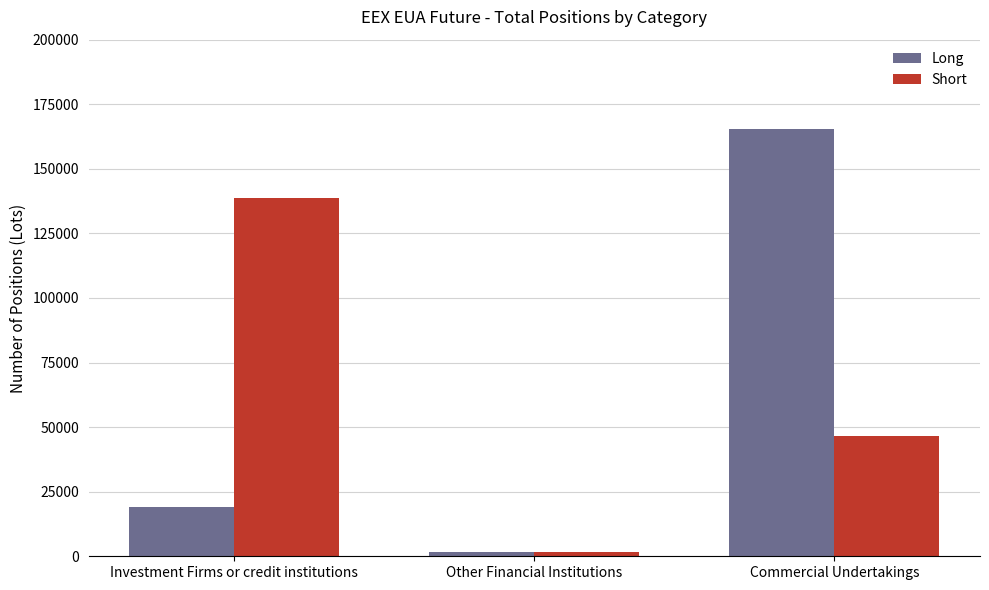

What is the sum of all Short values?

187090.0